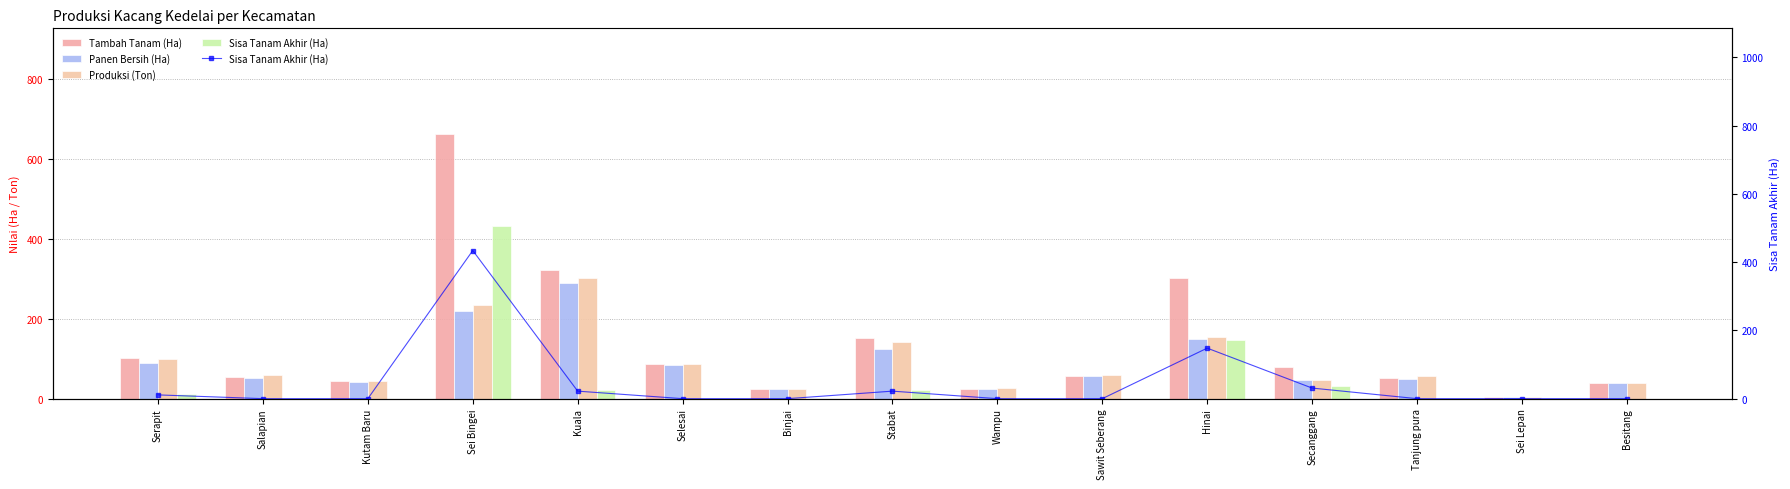

What is the value of the Tambah Tanam (Ha) bar at the 10th from the left?

58.0